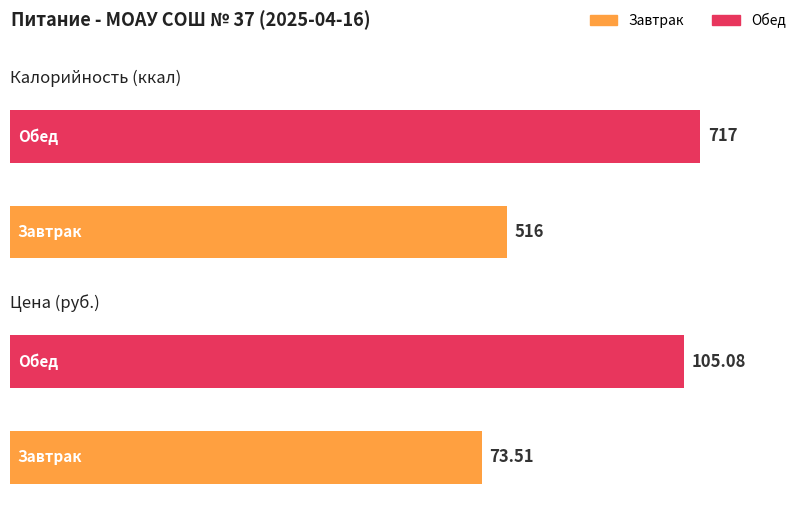

At which category does the chart reach its peak across all series?

Обед